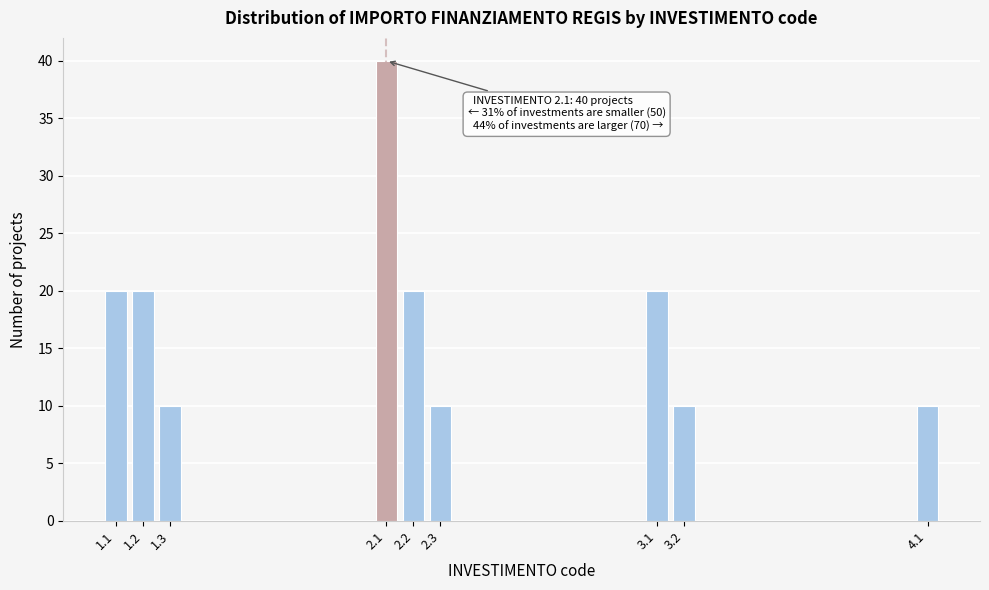

Reading left to right, extract all data points from this chart.

1.1=20	1.2=20	1.3=10	2.1=40	2.2=20	2.3=10	3.1=20	3.2=10	4.1=10